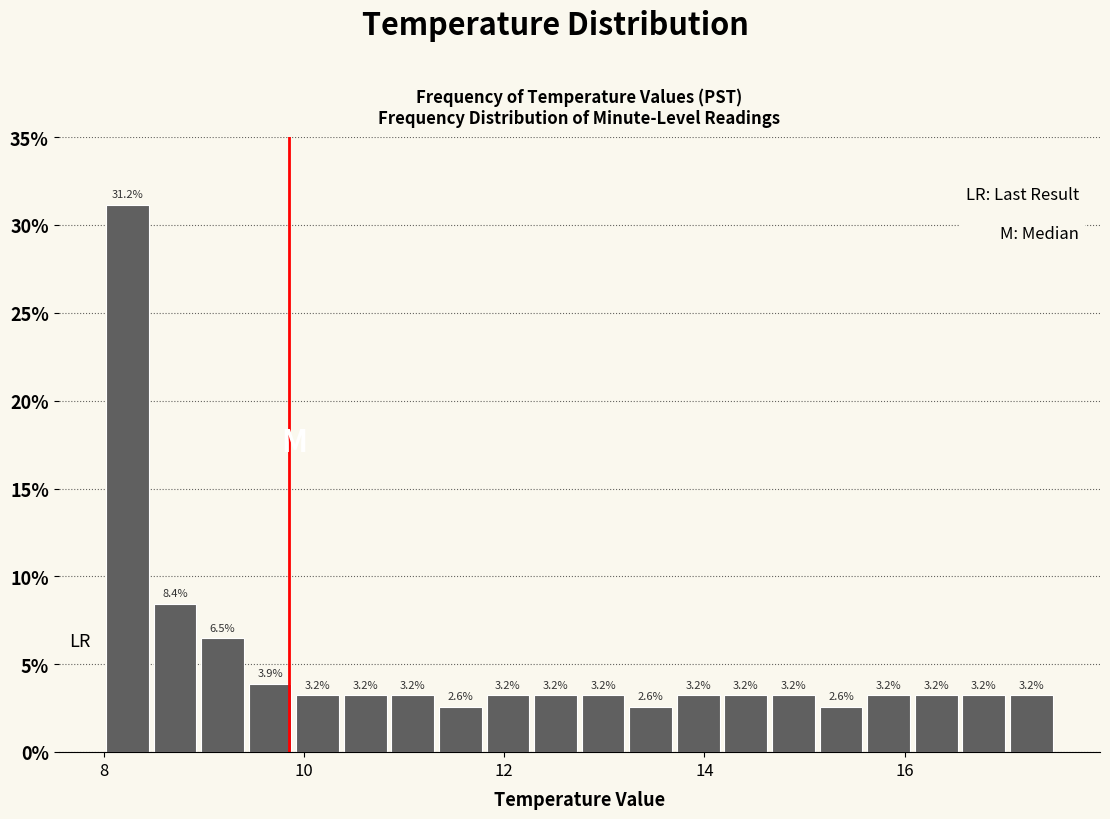

Read against the x-axis, roughly where is the centre of the tallest bar?

8.2